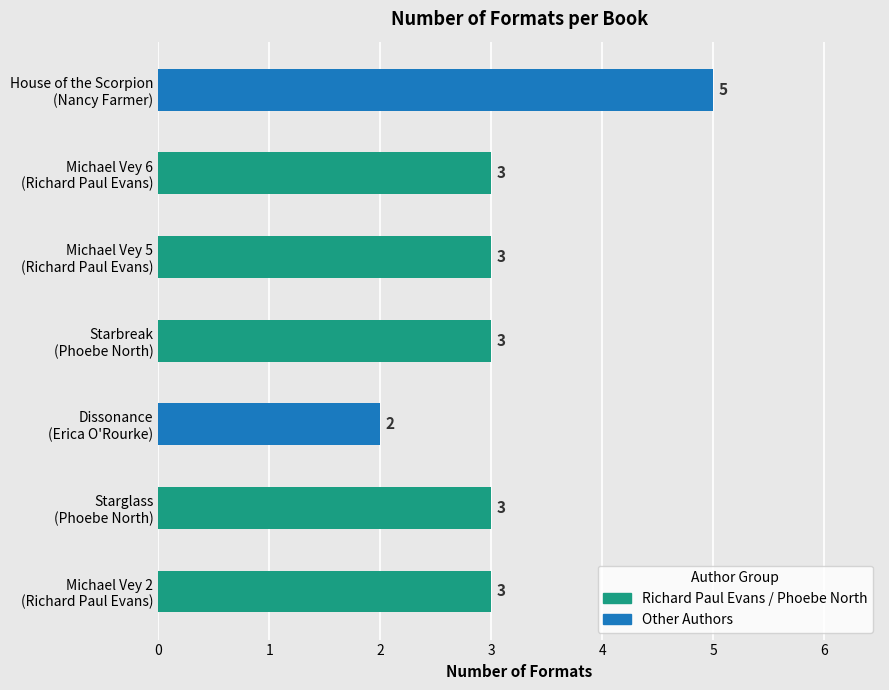

Reading top to bottom, list all the values displayed in this chart.

5	3	3	3	2	3	3